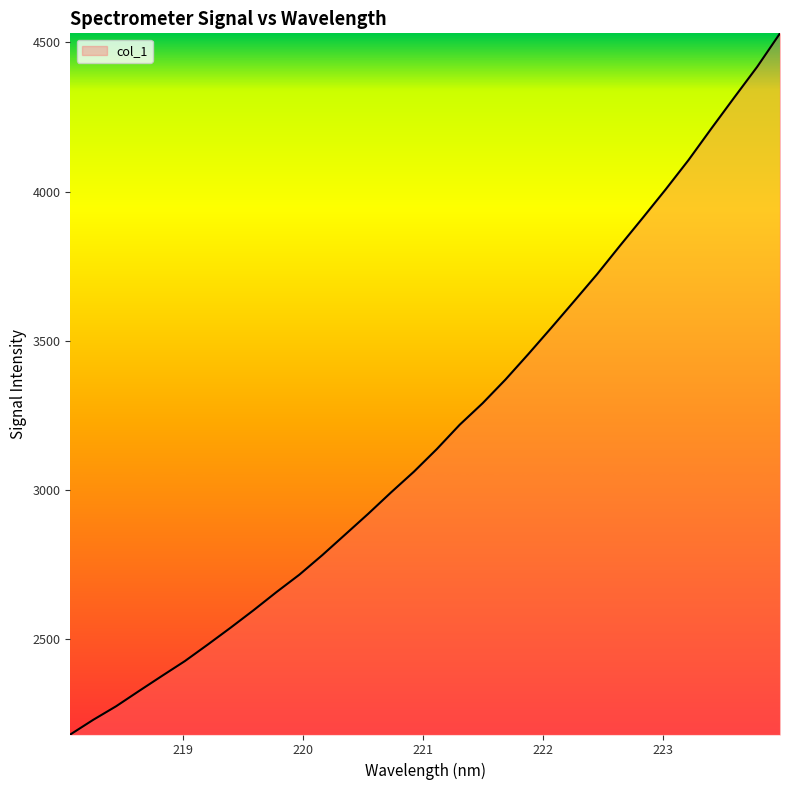

What is the difference between the maximum and minimum values?

2348.3